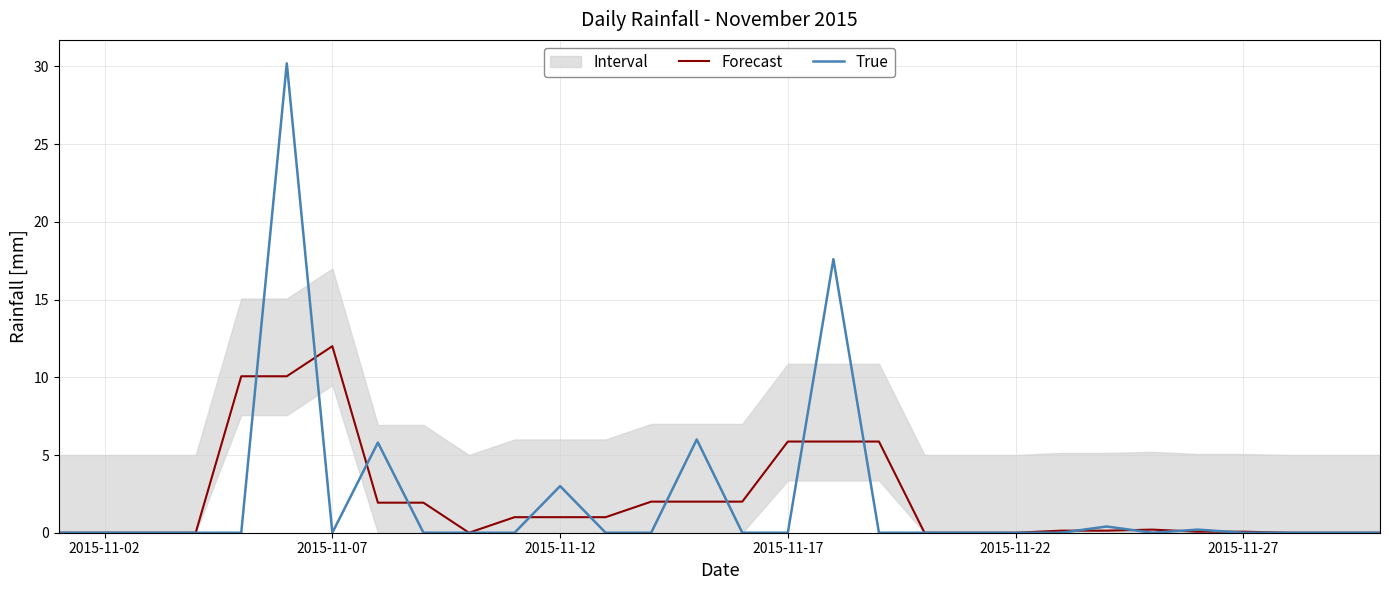

What is the highest value of the True series?

30.2